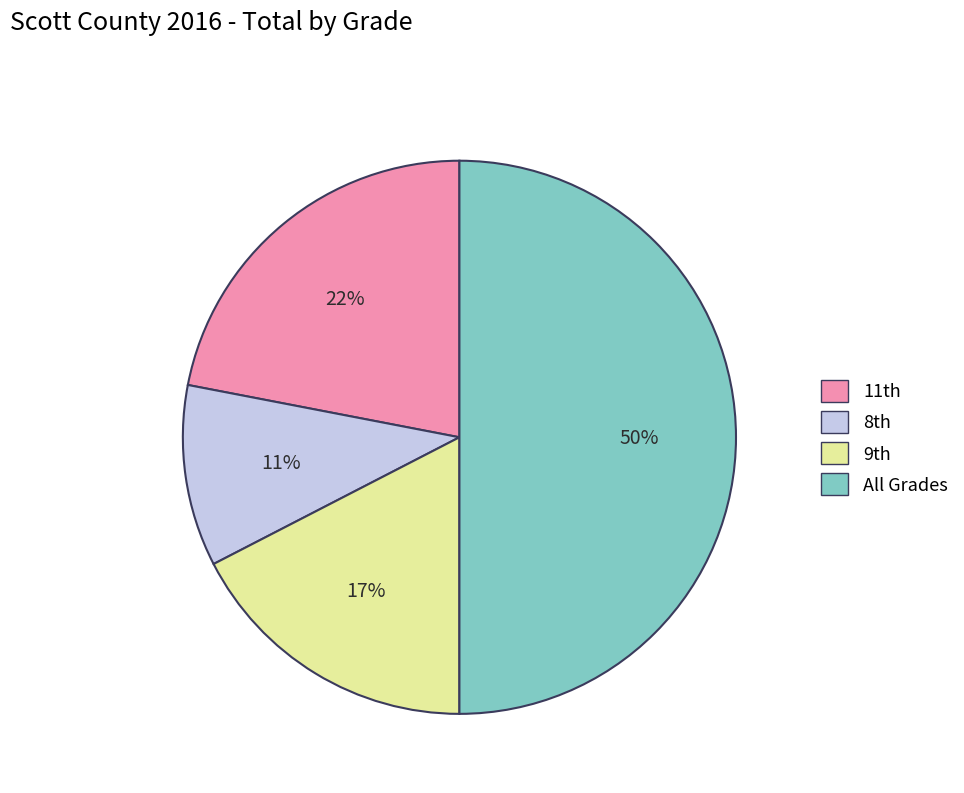

Which slice is the smallest?

8th